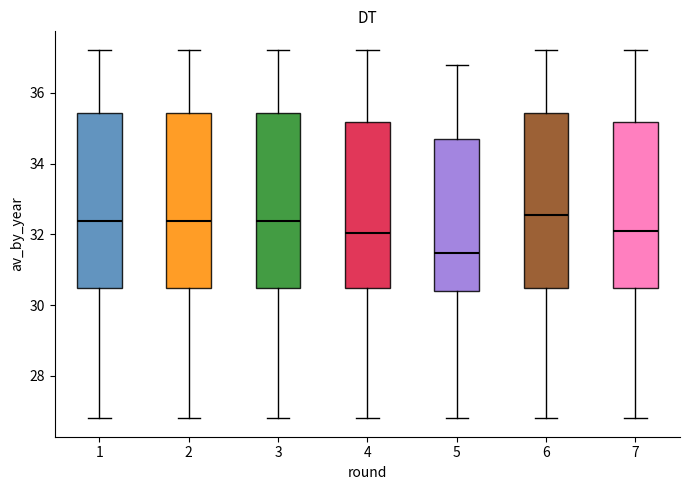

Reading left to right, transcribe this box plot: for each box, give where its median line is, the range the box spans, and where its two whiskers end, as read against the y-axis. The values are not printed on the chart, so give them approximately, as read against the axis.

1: median 32.4, box 30.4 to 35.4, whiskers 26.8 to 37.2
2: median 32.4, box 30.4 to 35.4, whiskers 26.8 to 37.2
3: median 32.4, box 30.4 to 35.4, whiskers 26.8 to 37.2
4: median 32.0, box 30.4 to 35.2, whiskers 26.8 to 37.2
5: median 31.4, box 30.4 to 34.6, whiskers 26.8 to 36.8
6: median 32.6, box 30.4 to 35.4, whiskers 26.8 to 37.2
7: median 32.0, box 30.4 to 35.2, whiskers 26.8 to 37.2